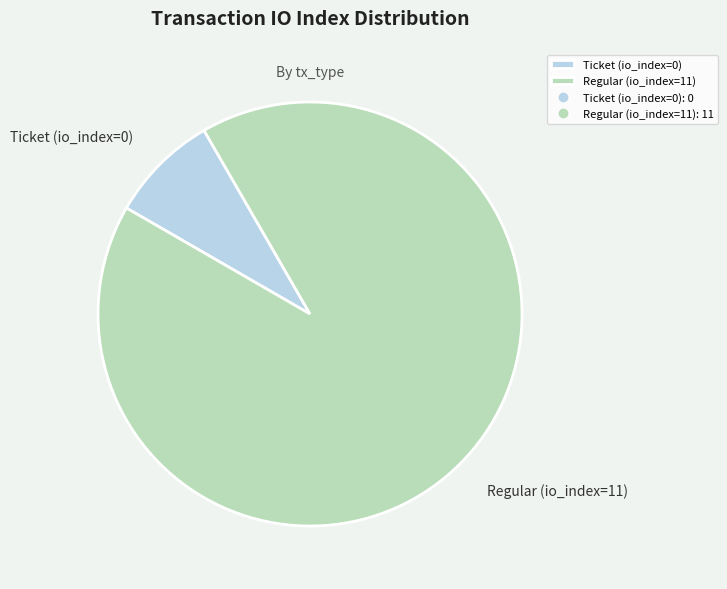

Which slice is the smallest?

Ticket (io_index=0)